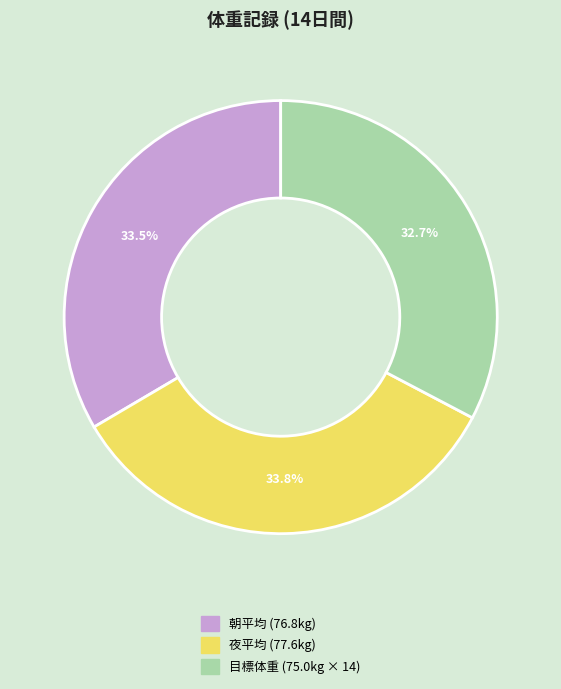

Does any single category account for the majority?

No